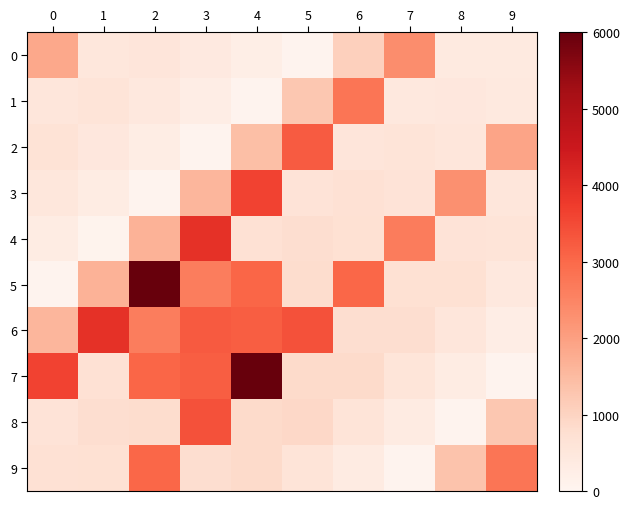

Which series has the largest total across all categories?

6